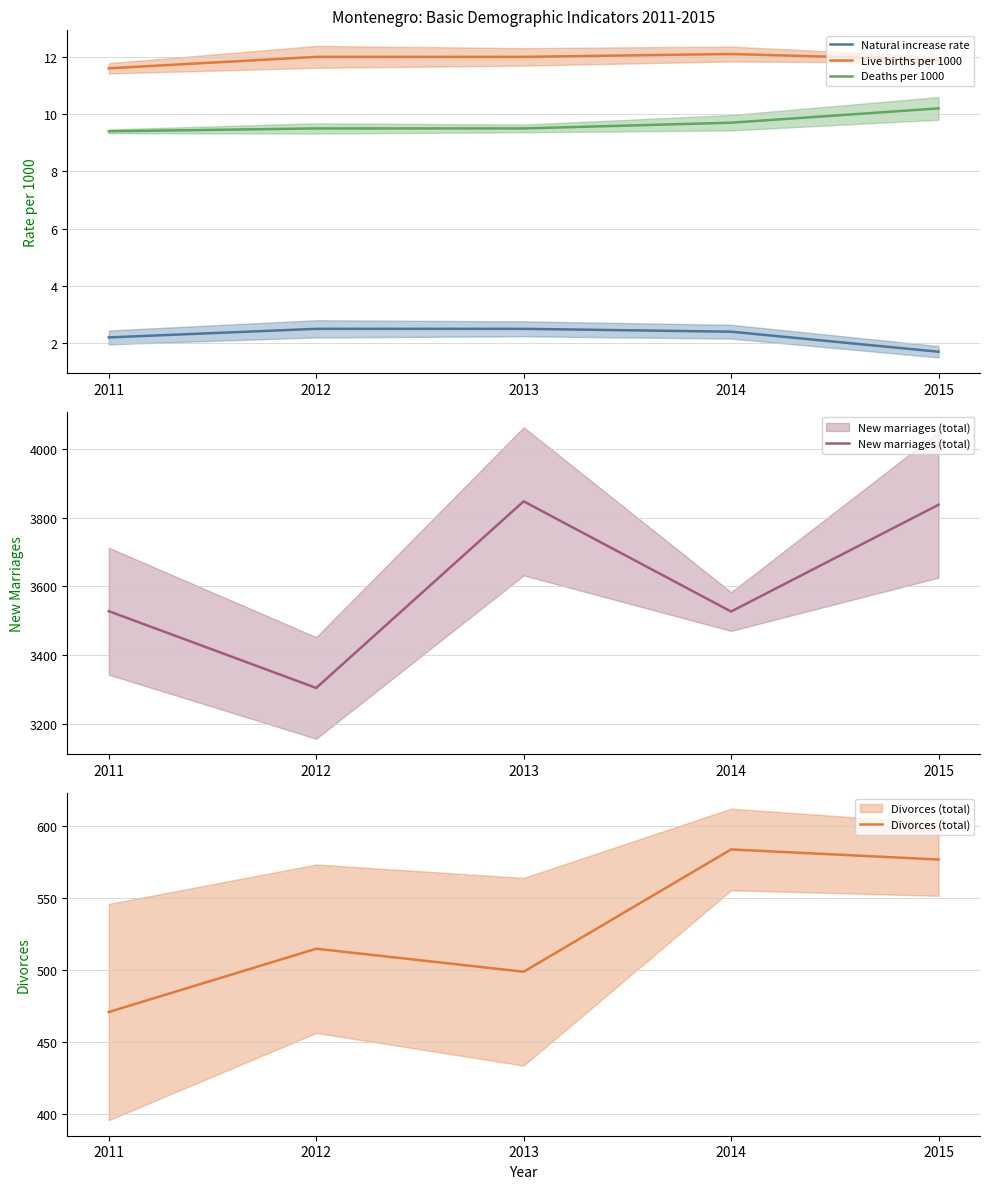

At which category does the chart reach its minimum across all series?

2015